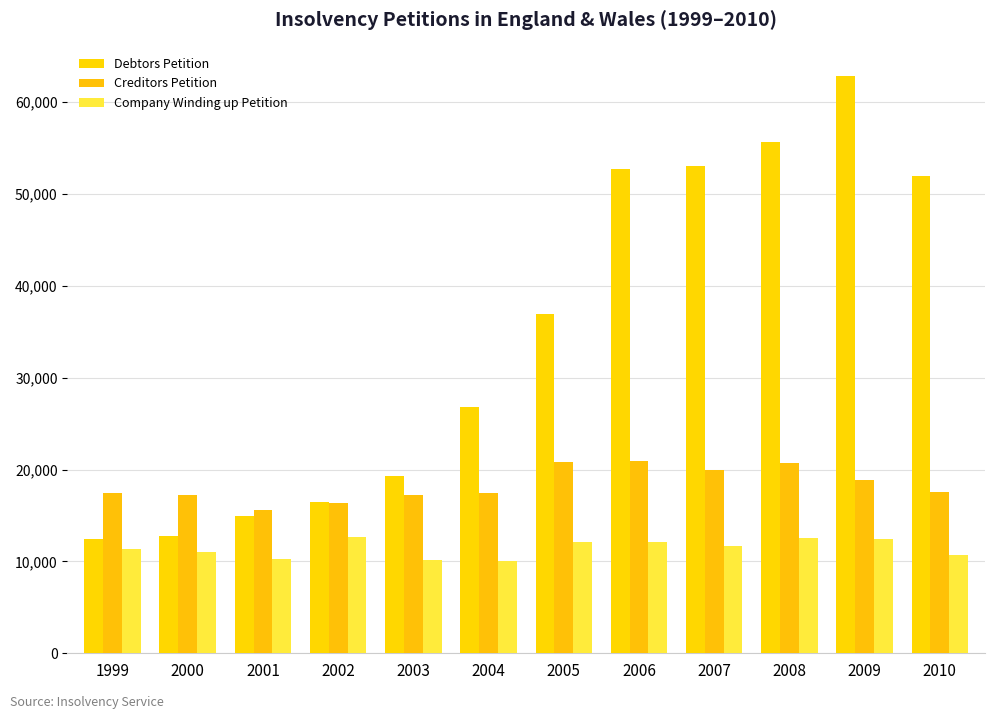

List the series in order of their overall mean, highest first.

Debtors Petition, Creditors Petition, Company Winding up Petition